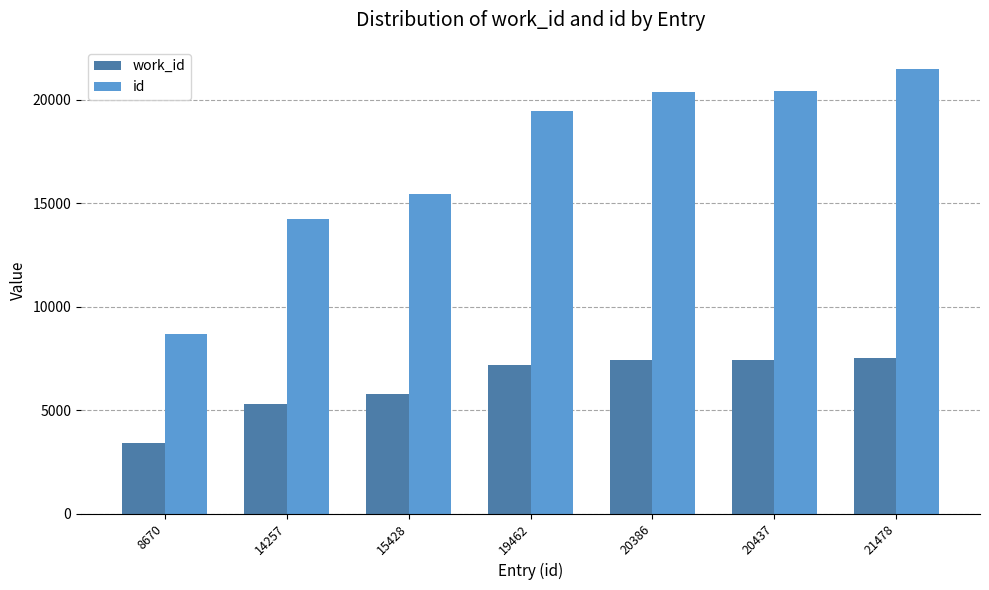

Which series changed the most between 15428 and 19462?

id